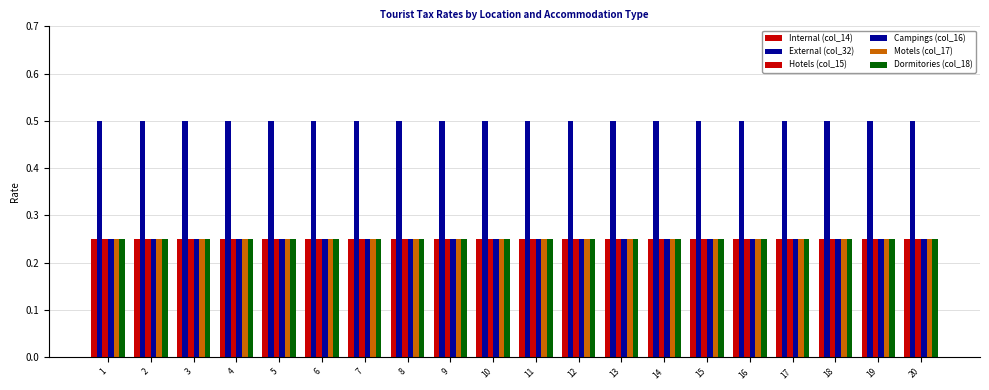

At which label is Campings (col_16) closest to 0?

1